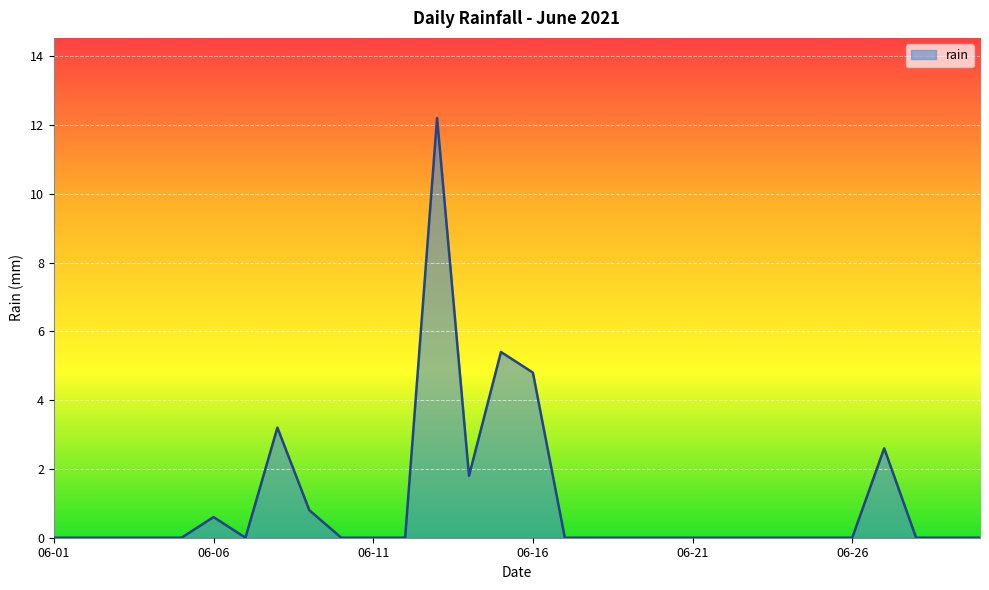

What is the maximum value shown in the chart?

12.2